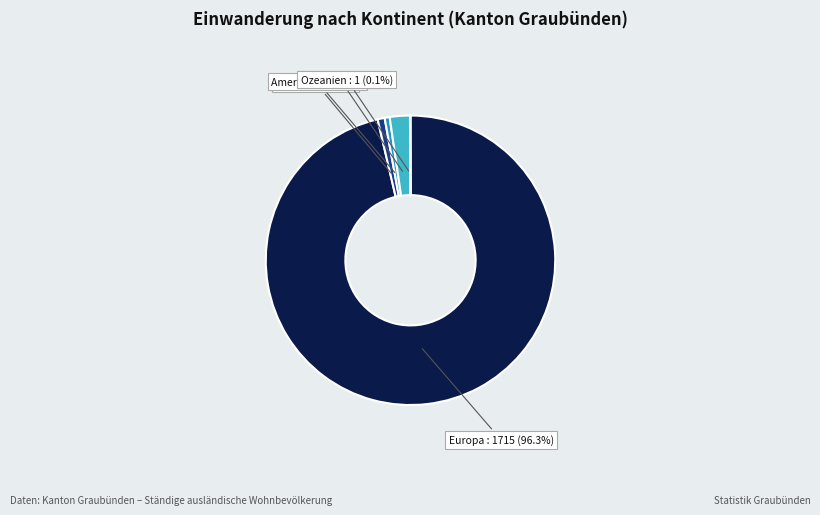

Which has a higher value, Afrika or Asien?

Asien